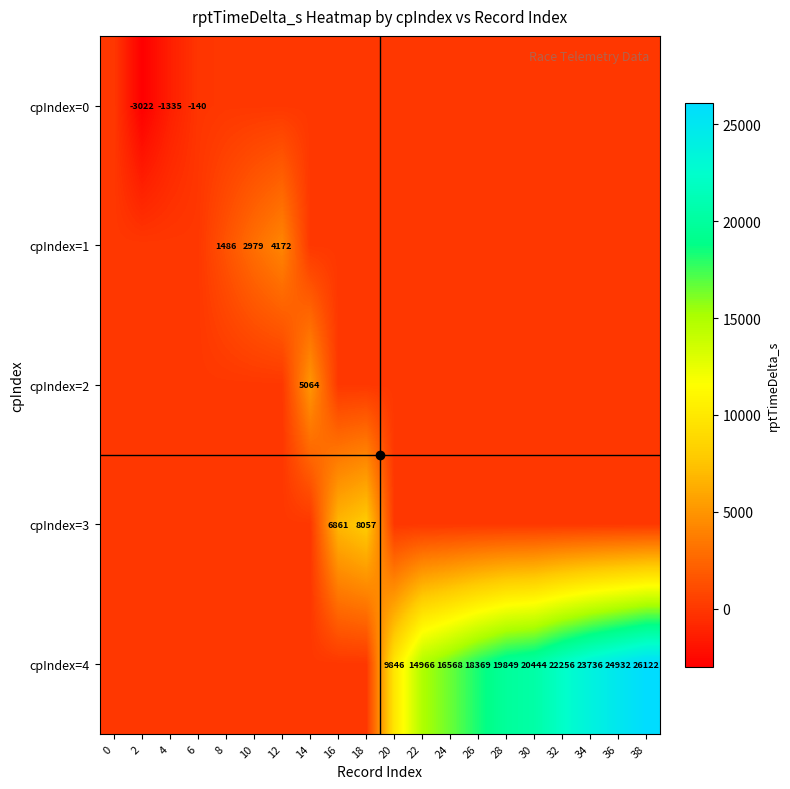

Is it true that cpIndex=3 equals 10241 at 16?

False